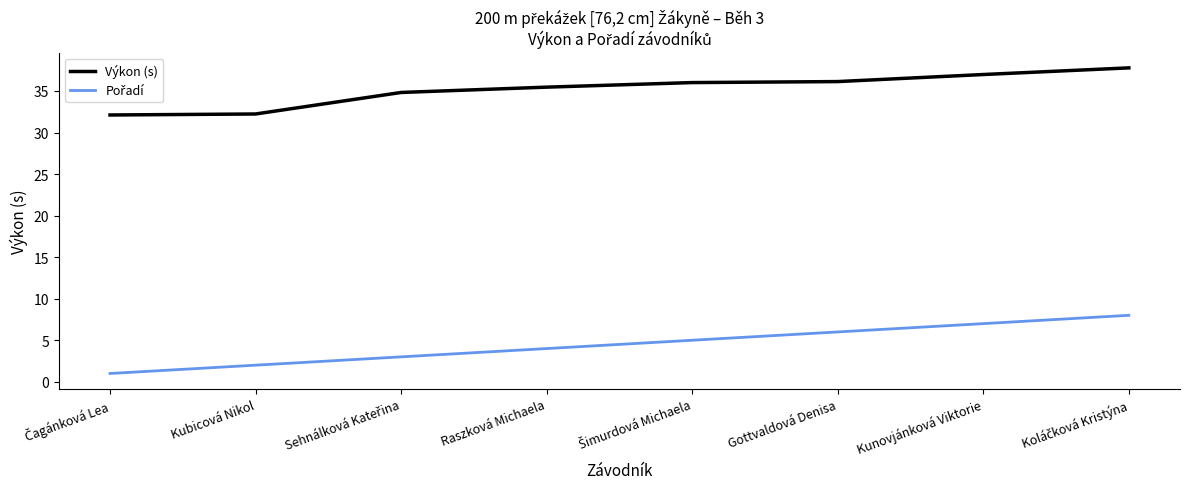

What is the smallest value displayed?

1.0